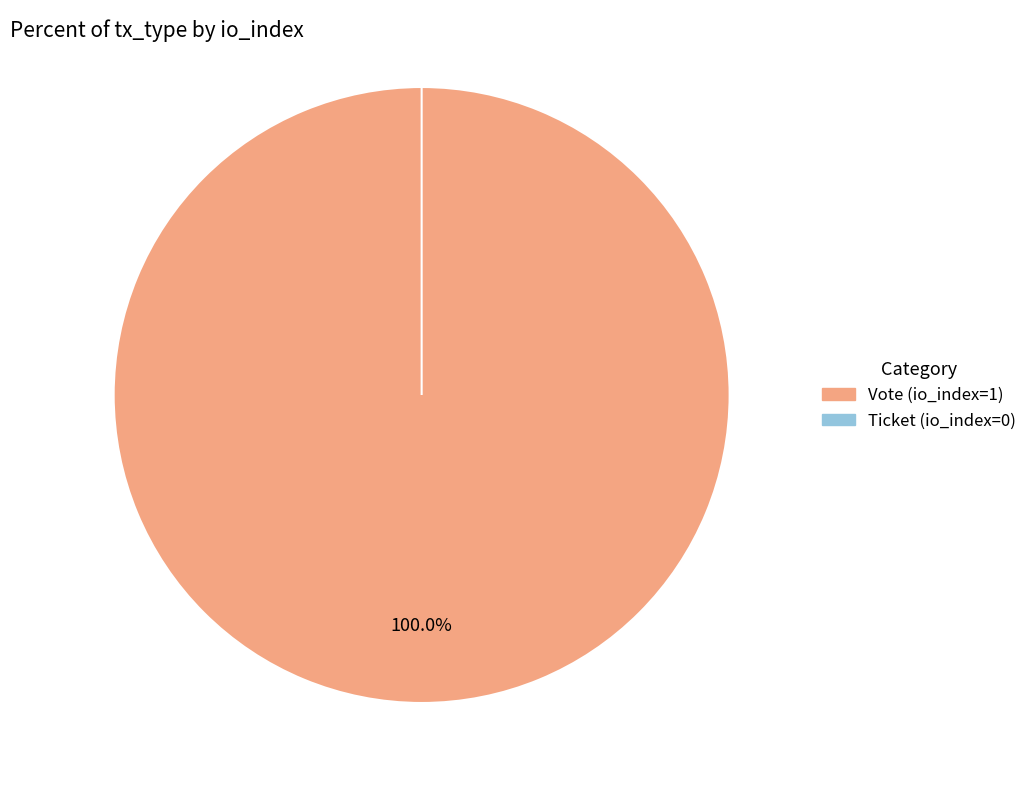

Is it true that Ticket (io_index=0) is 8% of the pie?

False